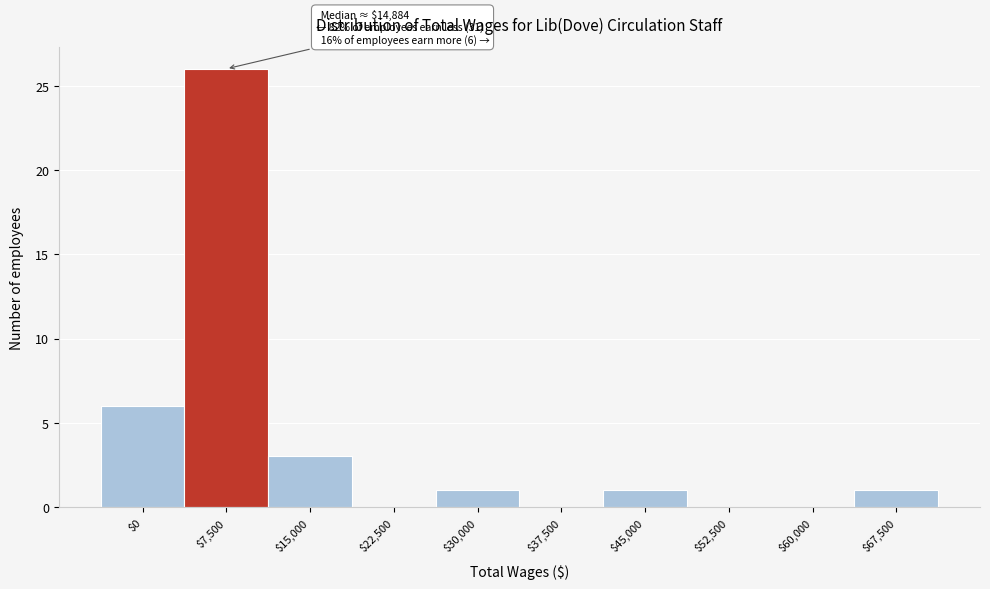

Where is the data nearest to the value 13?

$0